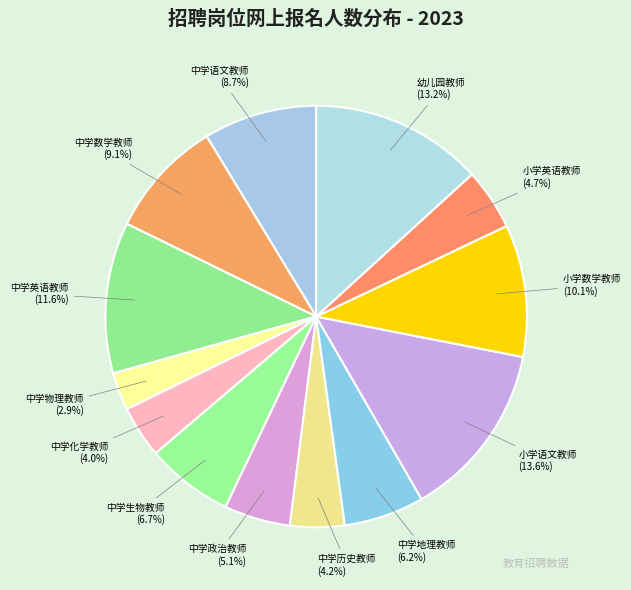

How many segments does this pie chart have?

13